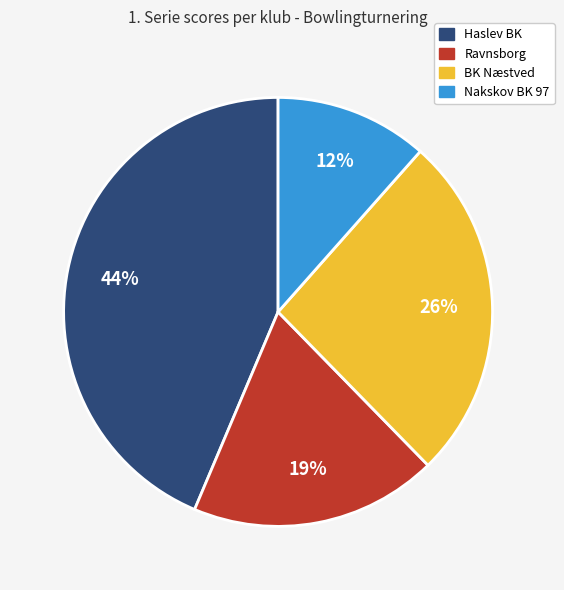

Is there a majority slice in this chart?

No